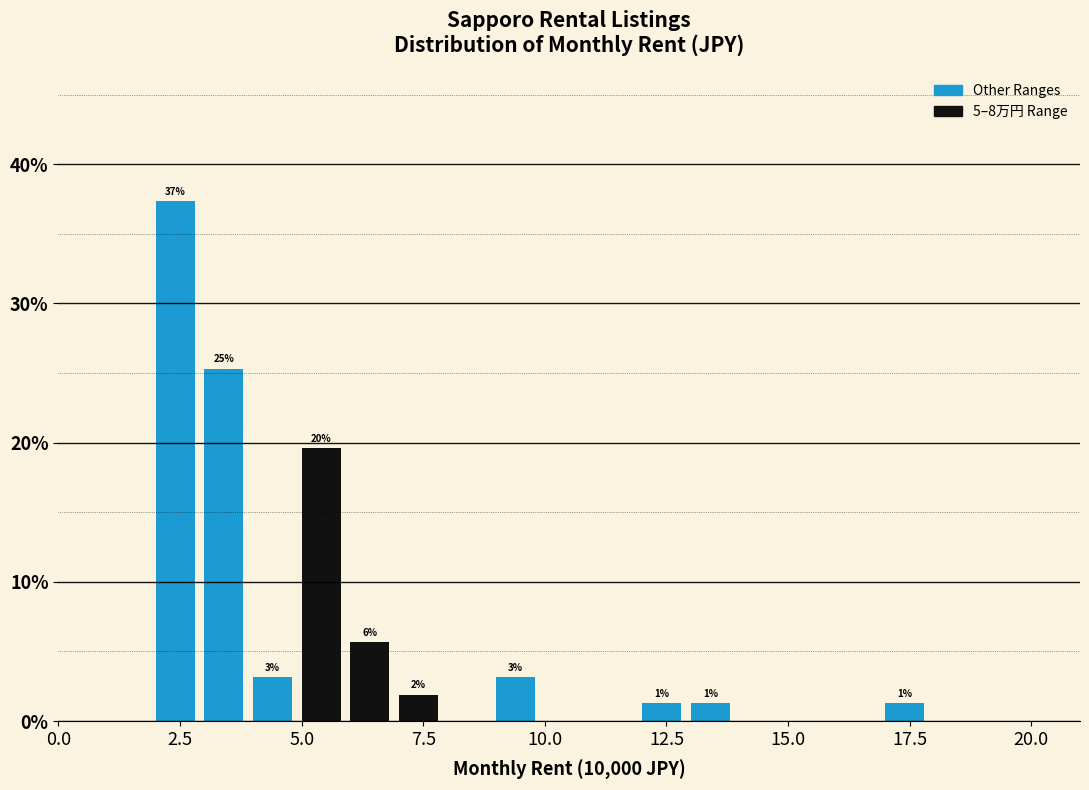

Around what value on the x-axis is the tallest bar? Give the approximate position of its centre, as read against the axis.

2.5